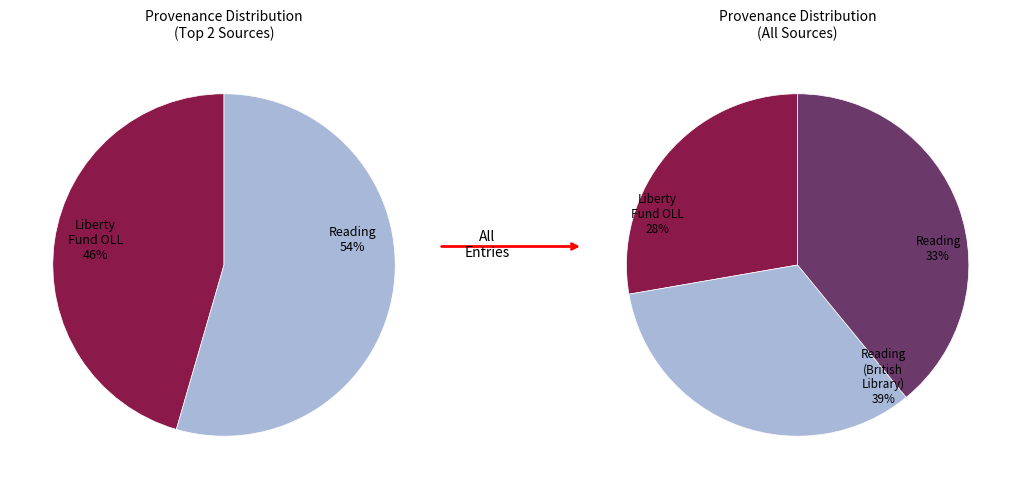

How many segments does this pie chart have?

3